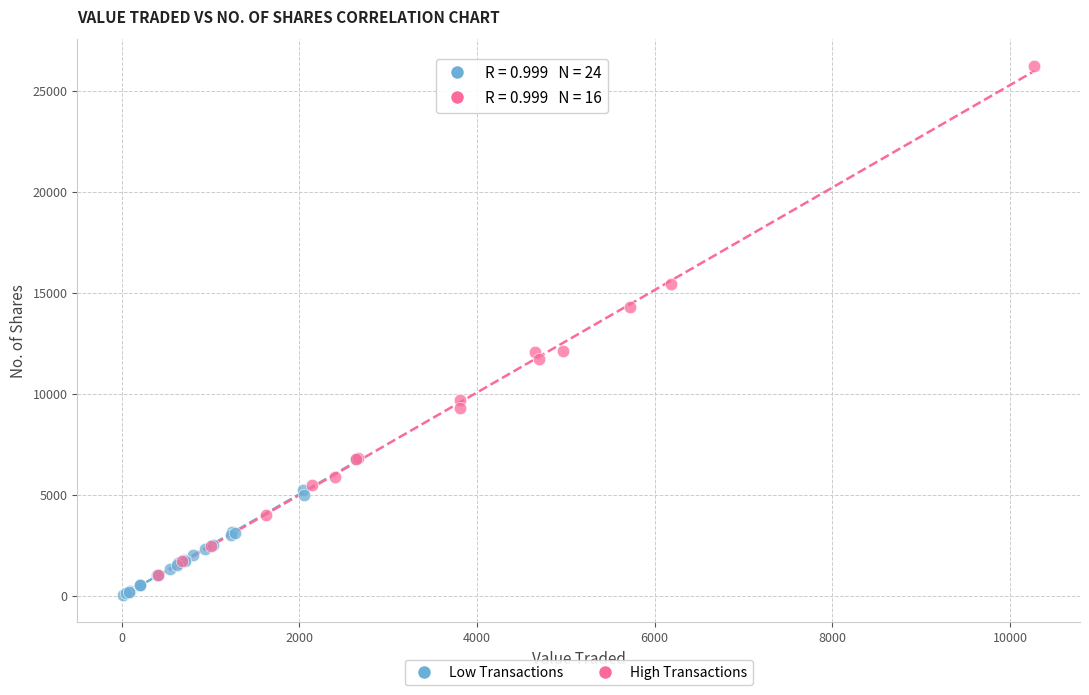

Which series reaches the maximum Y coordinate?

High Transactions